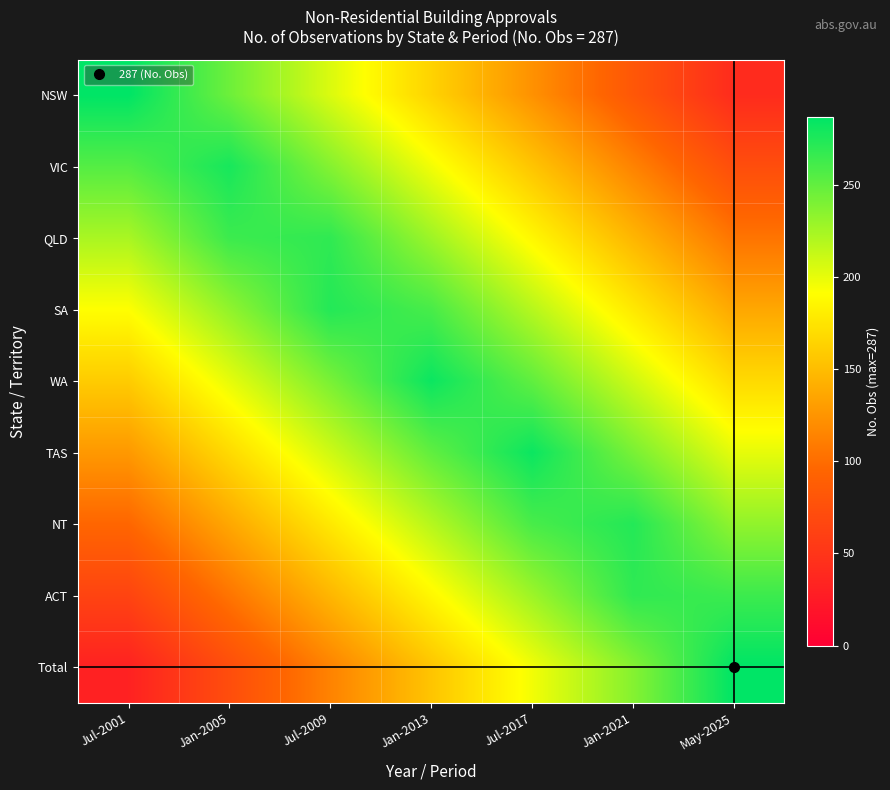

What is the maximum value shown in the chart?

287.0